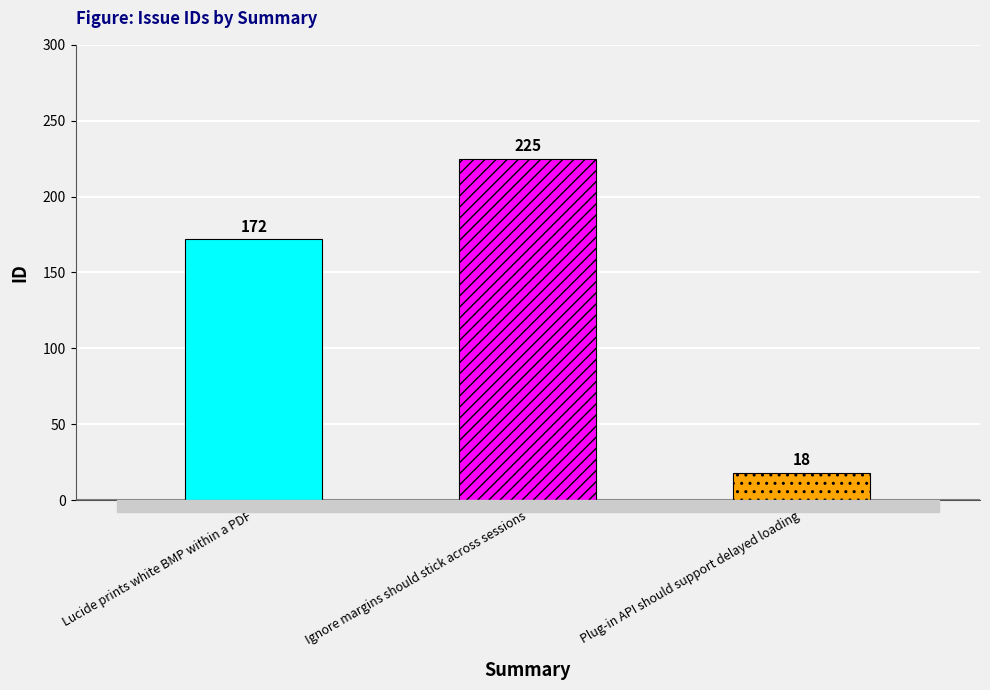

Reading left to right, extract all data points from this chart.

172	225	18